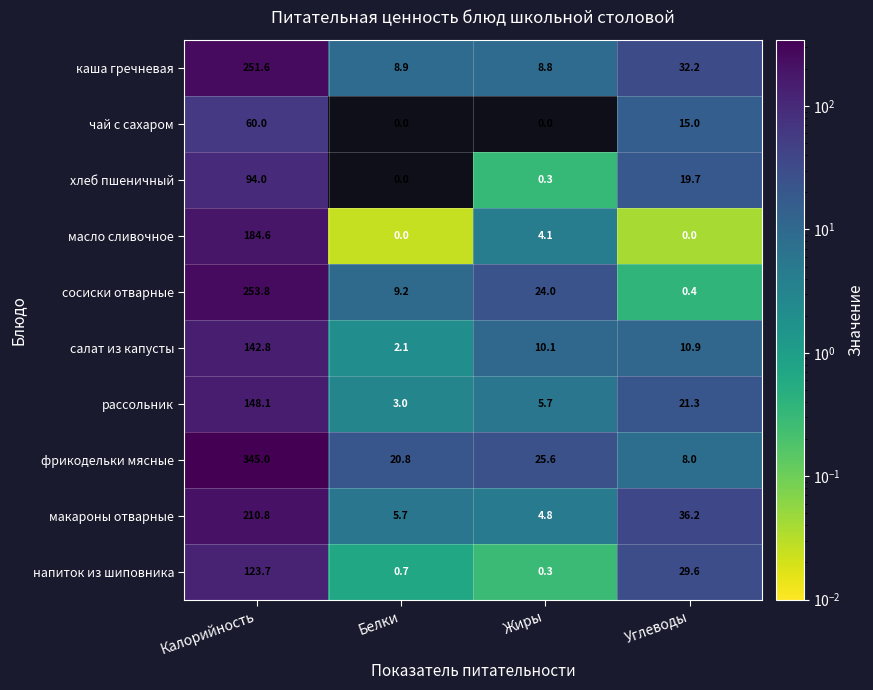

At how many categories does at least one series exceed 314?

1